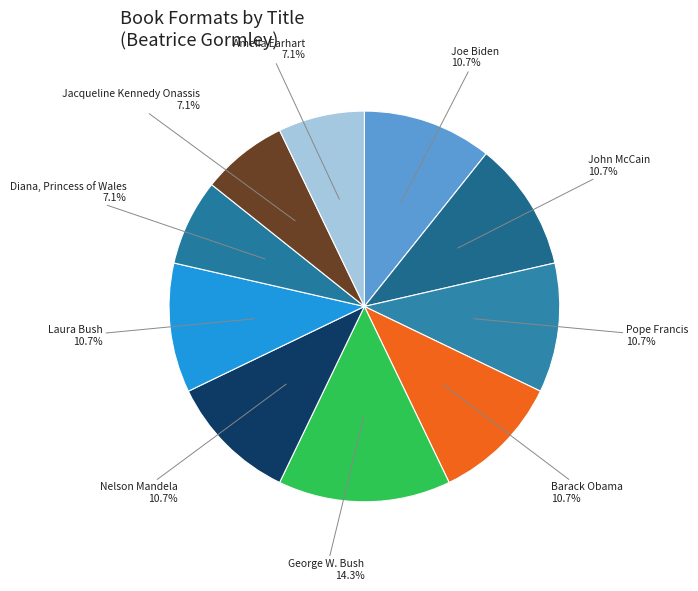

Is it true that Nelson Mandela is 11% of the pie?

True